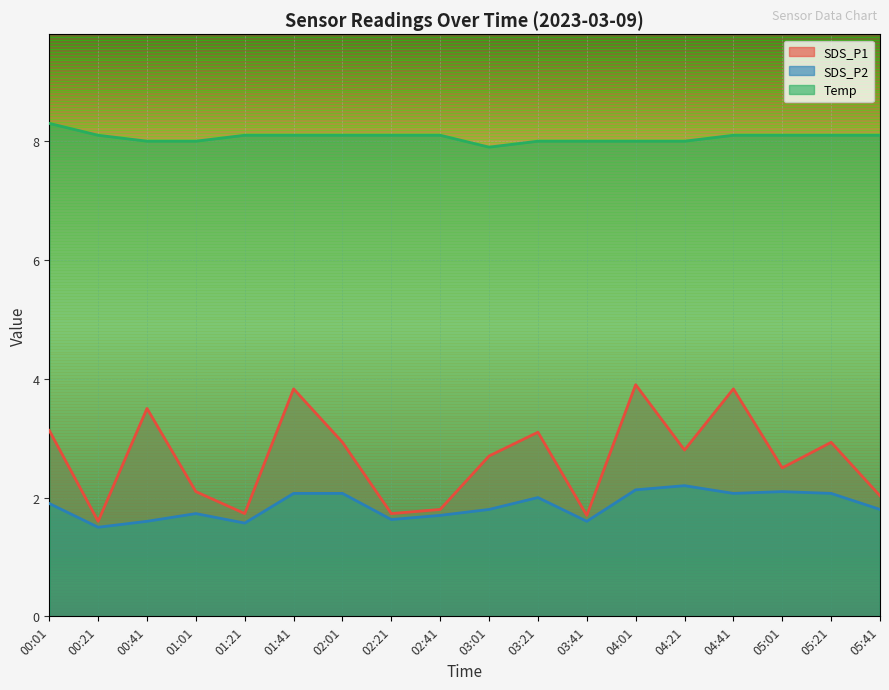

How many distinct data groups are displayed?

3